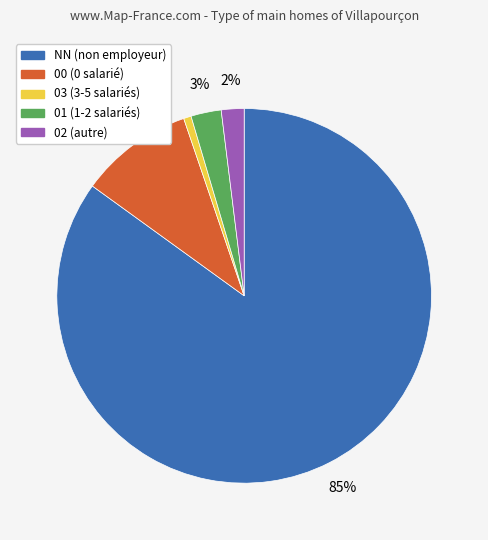

Between NN and 01, which is larger?

NN